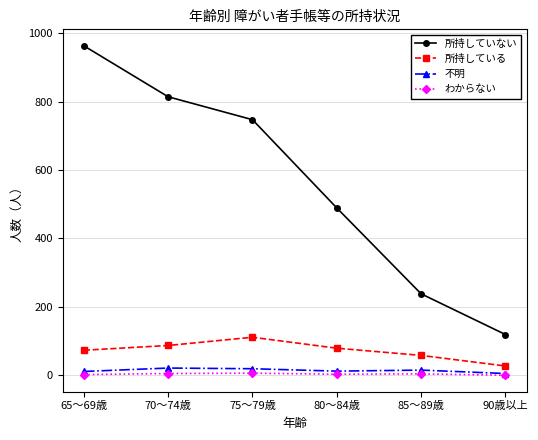

Which series changed the most between 70～74歳 and 90歳以上?

所持していない